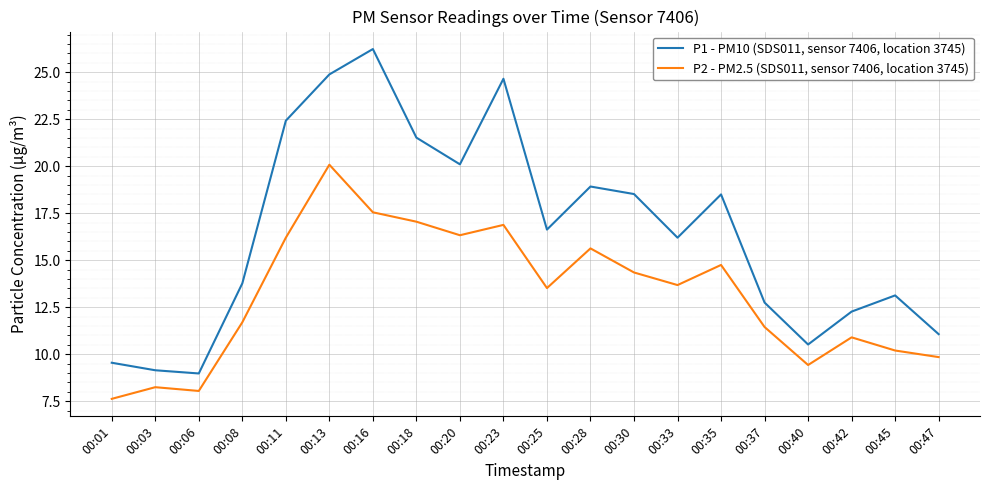

Which series changed the most between 00:03 and 00:20?

P1 - PM10 (SDS011, sensor 7406, location 3745)